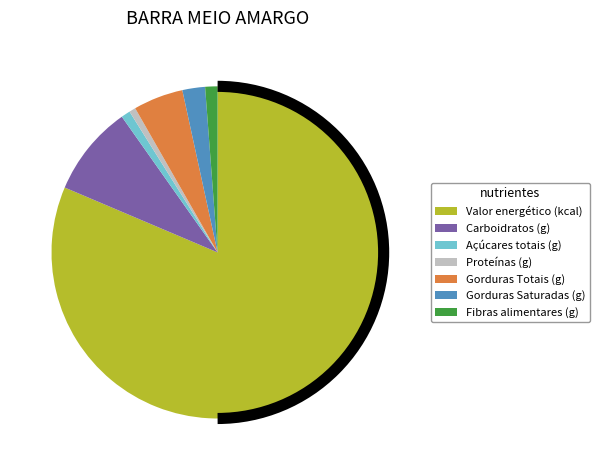

How many segments does this pie chart have?

7